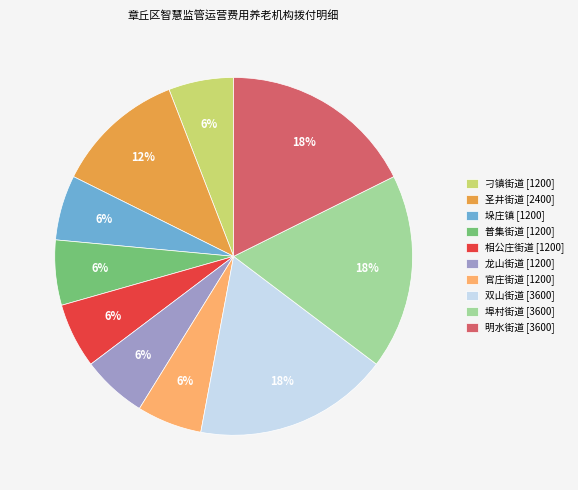

Is it true that 官庄街道 is 12% of the pie?

False